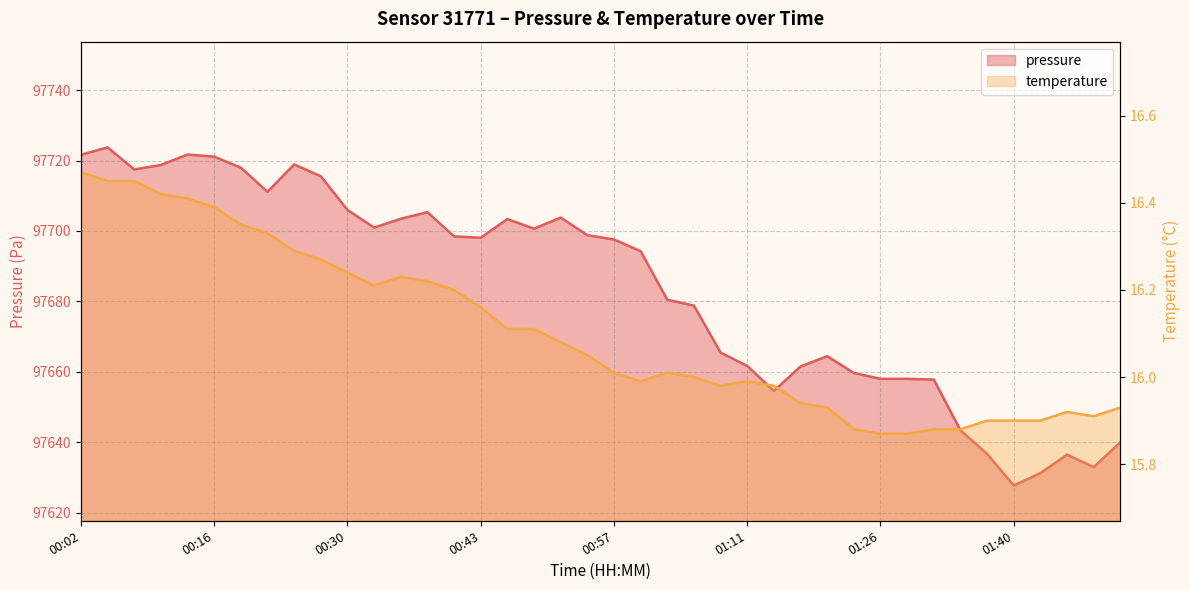

Where is the first local maximum for pressure?

00:05